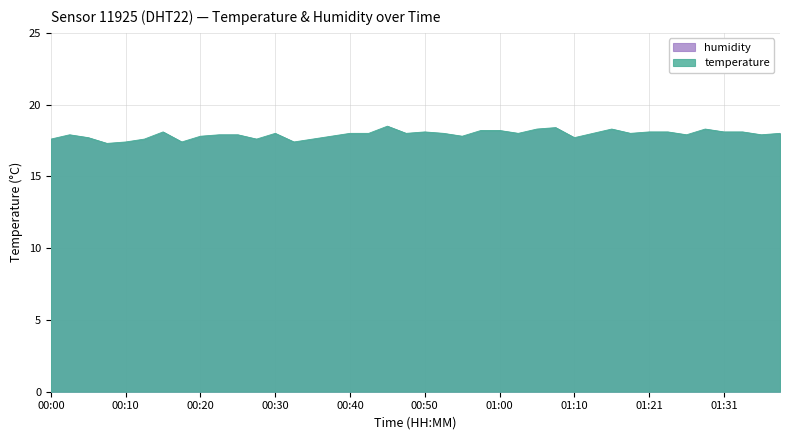

Between 00:23 and 01:13, which is larger?

01:13